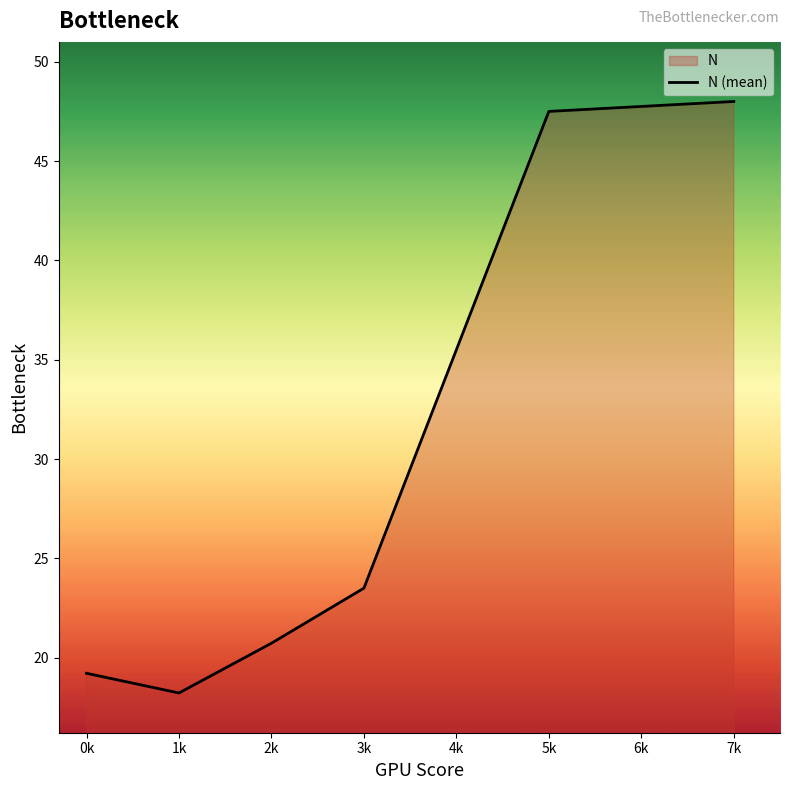

How many lines are shown in the chart?

1